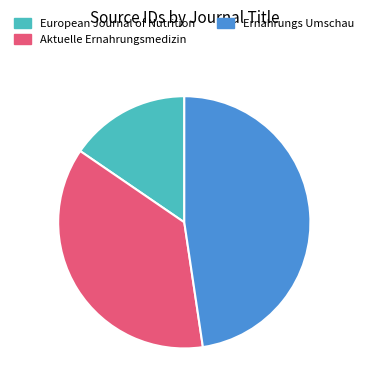

Is there any slice that represents more than half of the pie?

No